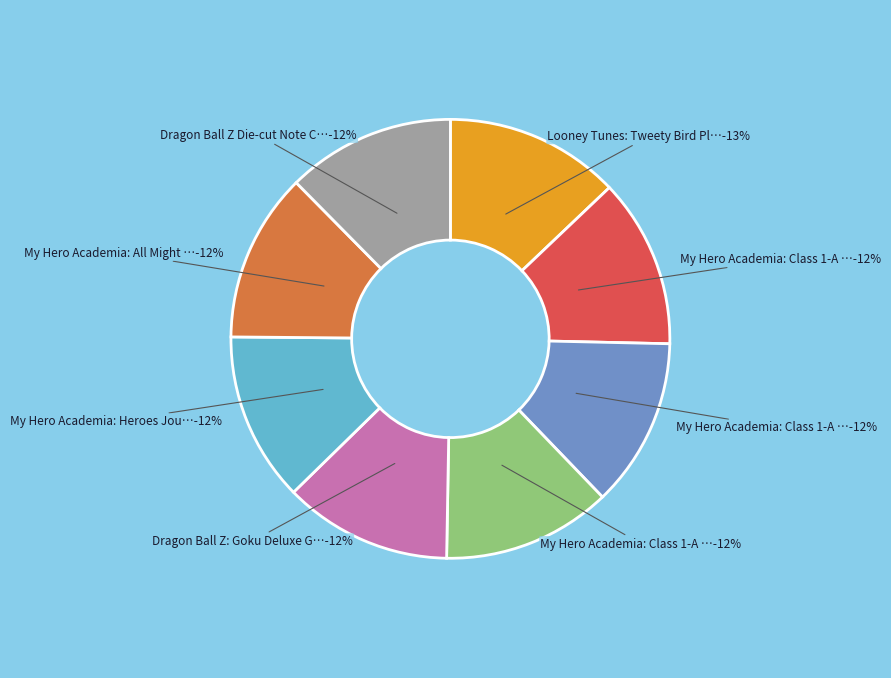

Does My Hero Academia: Class 1-A Traveler's represent more than half of the total?

No